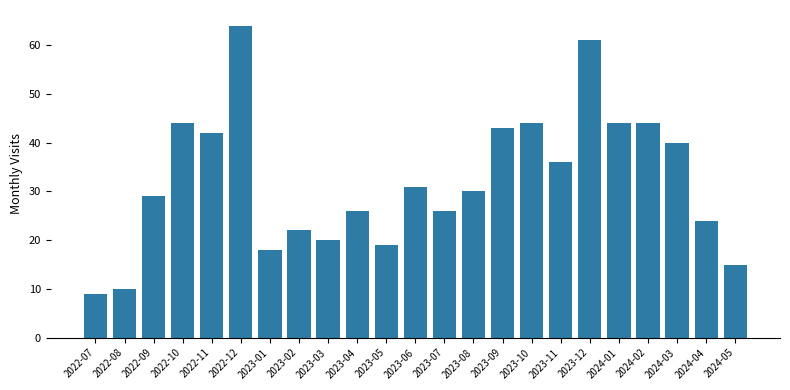

How many data points are less than 30?

11